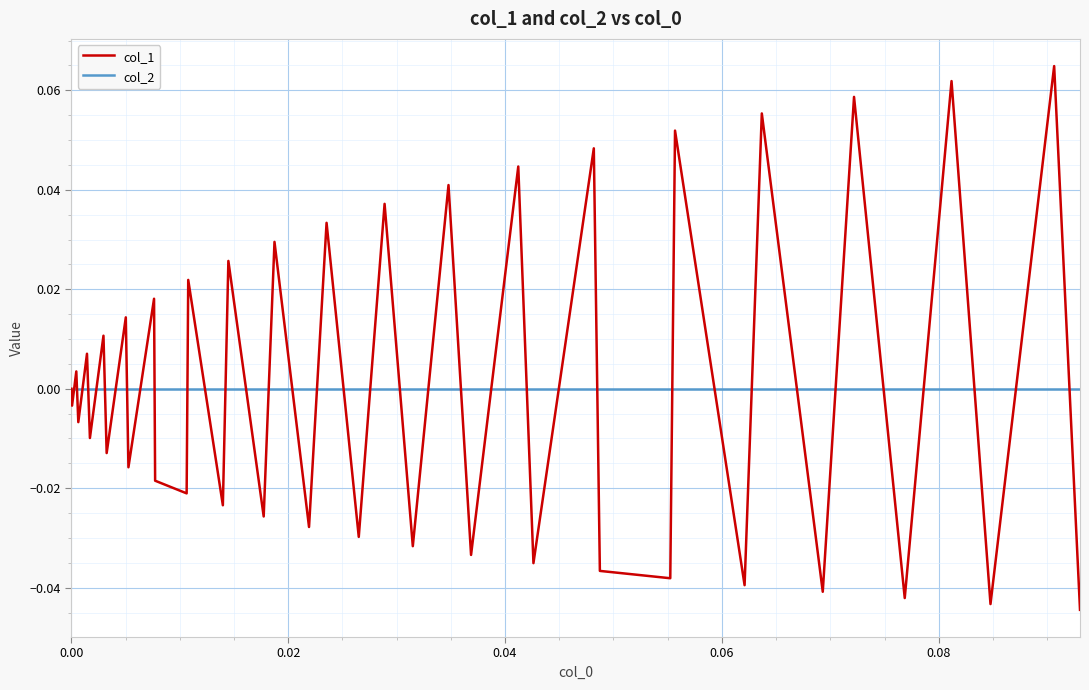

Rank the series by their maximum value, from lowest to highest.

col_2, col_1